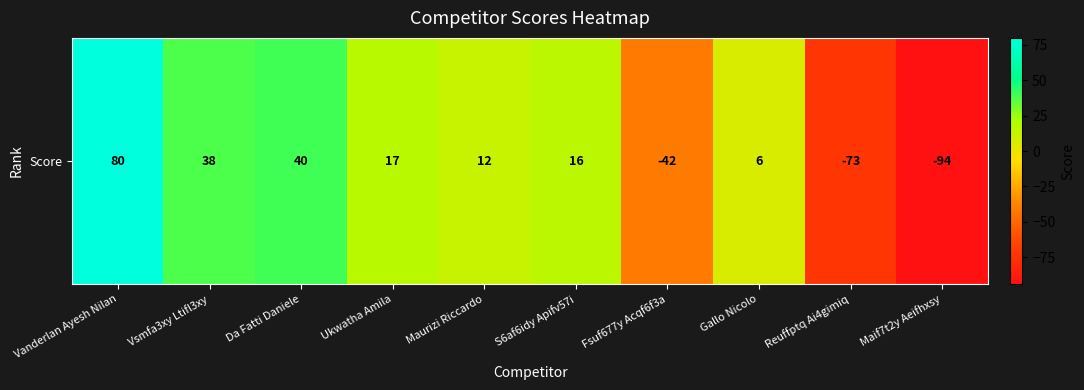

How many values exceed 16?

4